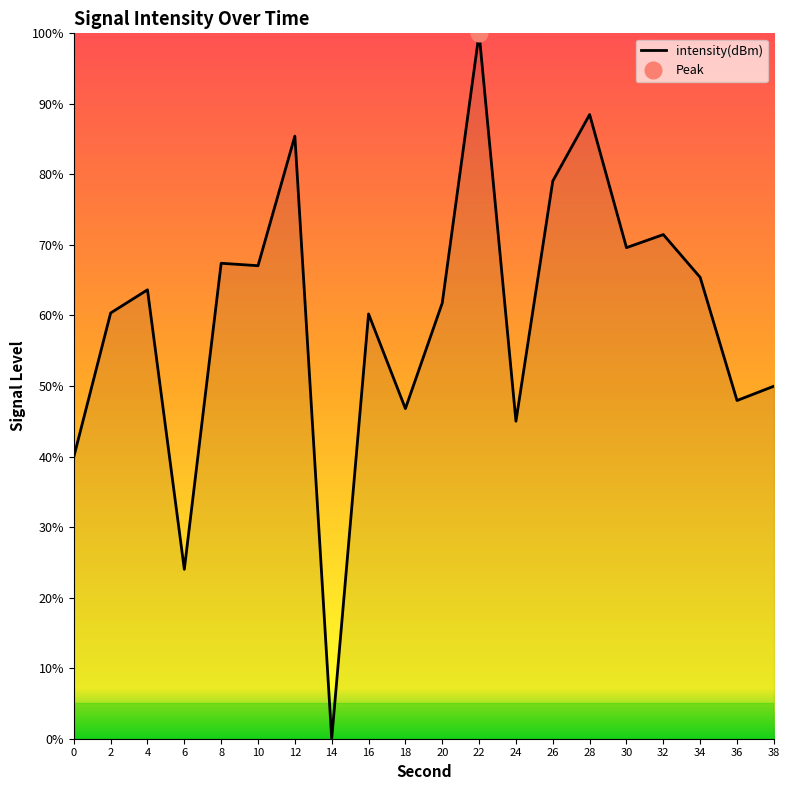

List the labels in order of value, smallest first.

14, 6, 0, 24, 18, 36, 38, 16, 2, 20, 4, 34, 10, 8, 30, 32, 26, 12, 28, 22